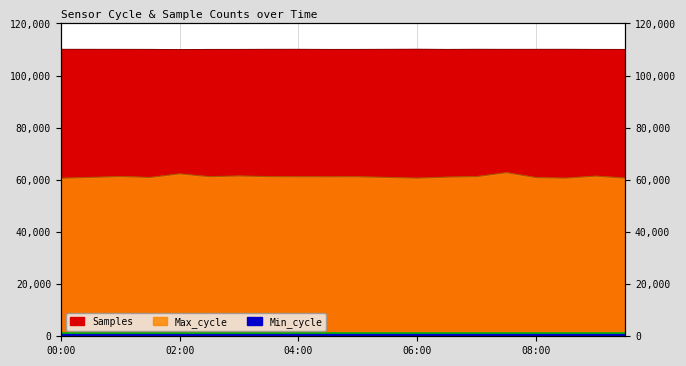

Rank the categories by Samples value from lowest to highest.

02:00, 09:30, 02:30, 04:30, 09:00, 03:00, 05:00, 06:30, 01:30, 01:00, 07:30, 08:00, 00:30, 03:30, 05:30, 00:00, 08:30, 04:00, 07:00, 06:00